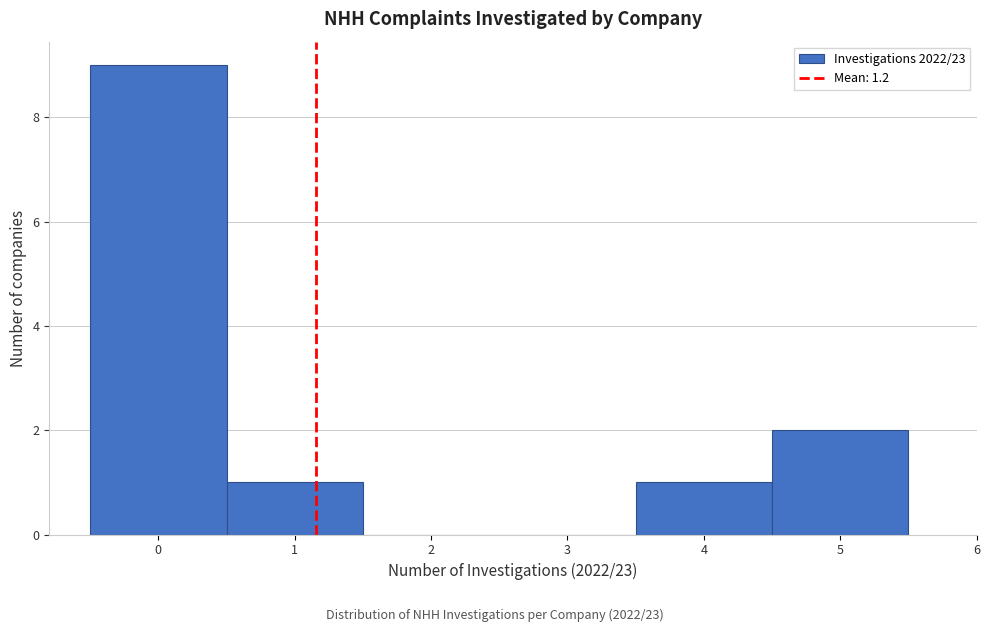

What is the height of the bar covering 4.5 to 5.5 on the x-axis? The values are not printed on the chart, so give them approximately, as read against the axis.

2